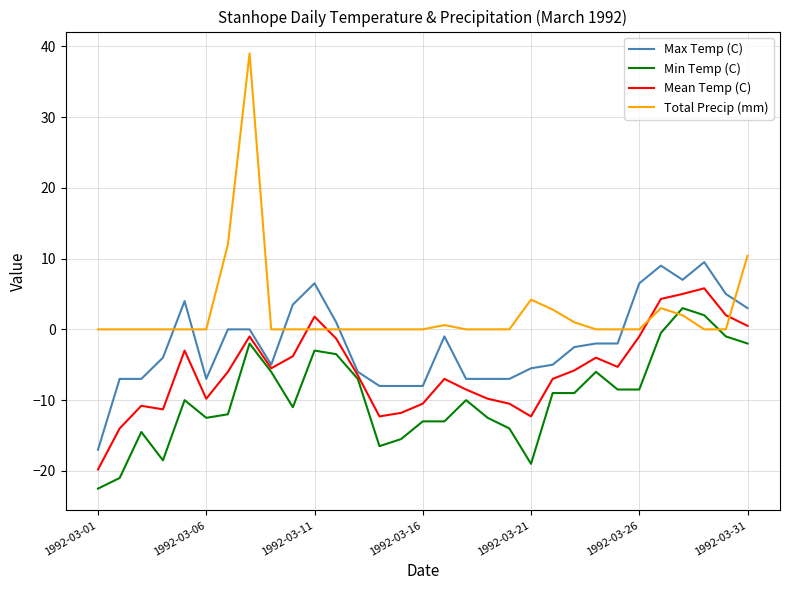

What is the maximum value shown in the chart?

39.0